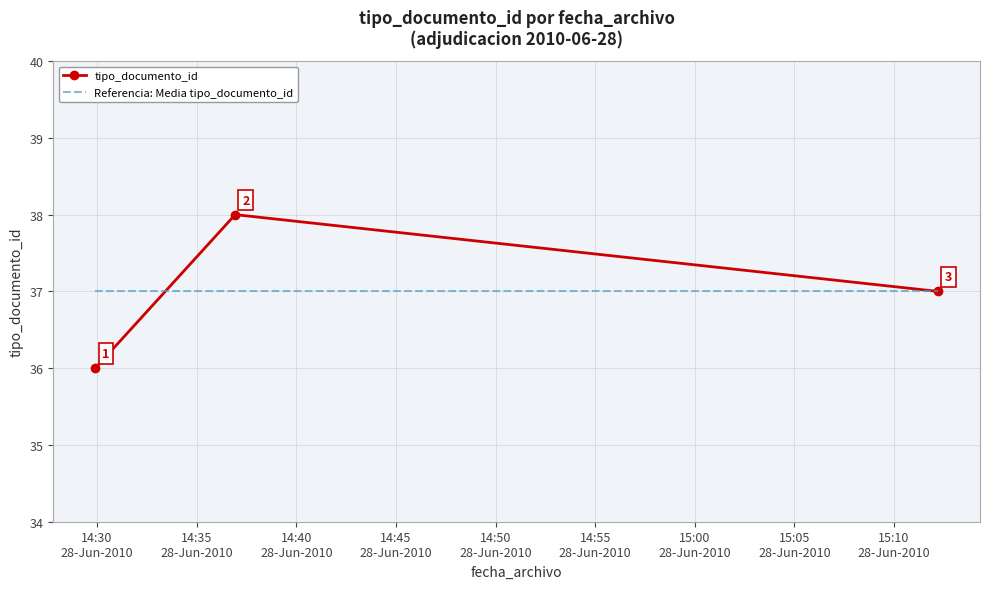

What is the sum of all tipo_documento_id values?

111